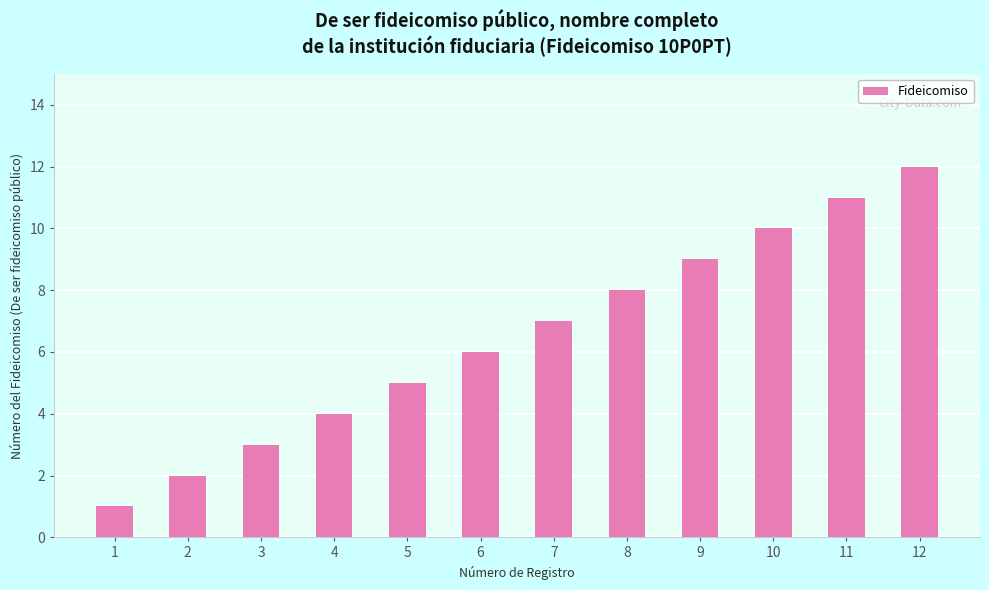

What is the value of the 3rd bar from the left?

3